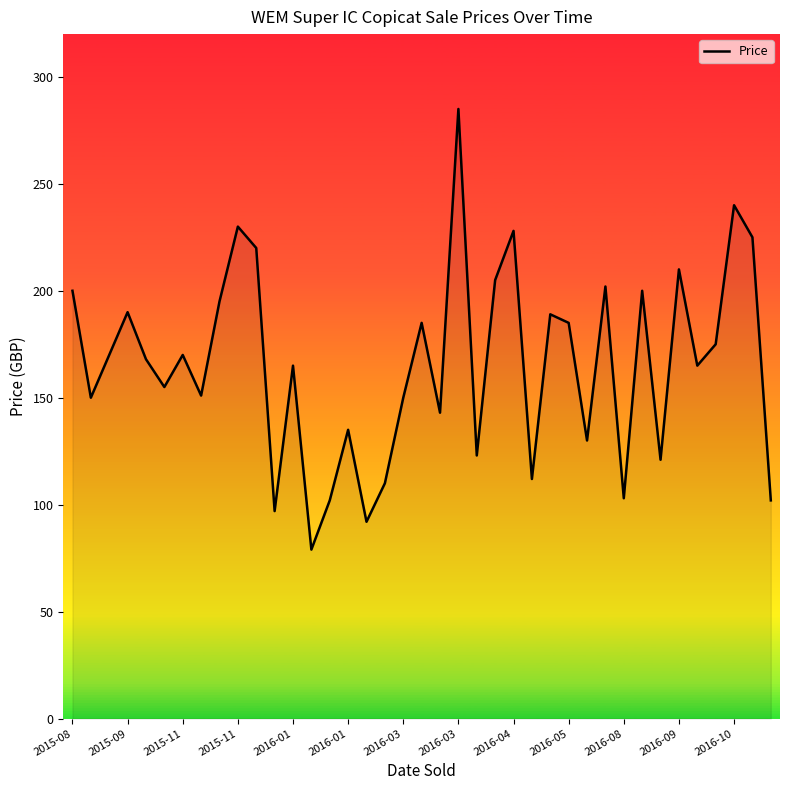

What is the smallest value displayed?

79